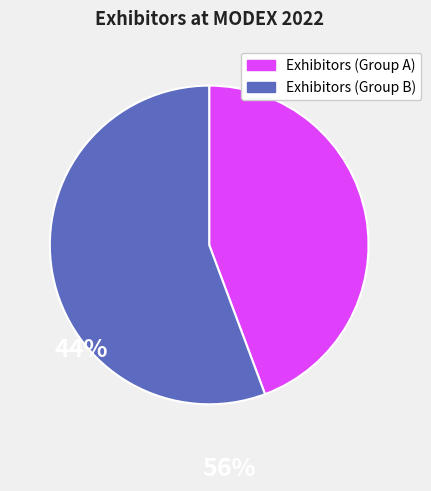

Does any single category account for the majority?

Yes